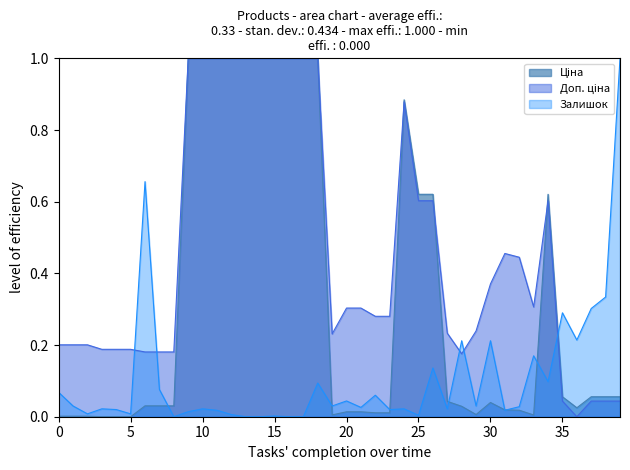

True or false: Доп. ціна has a value of 1.0 at 18.

True